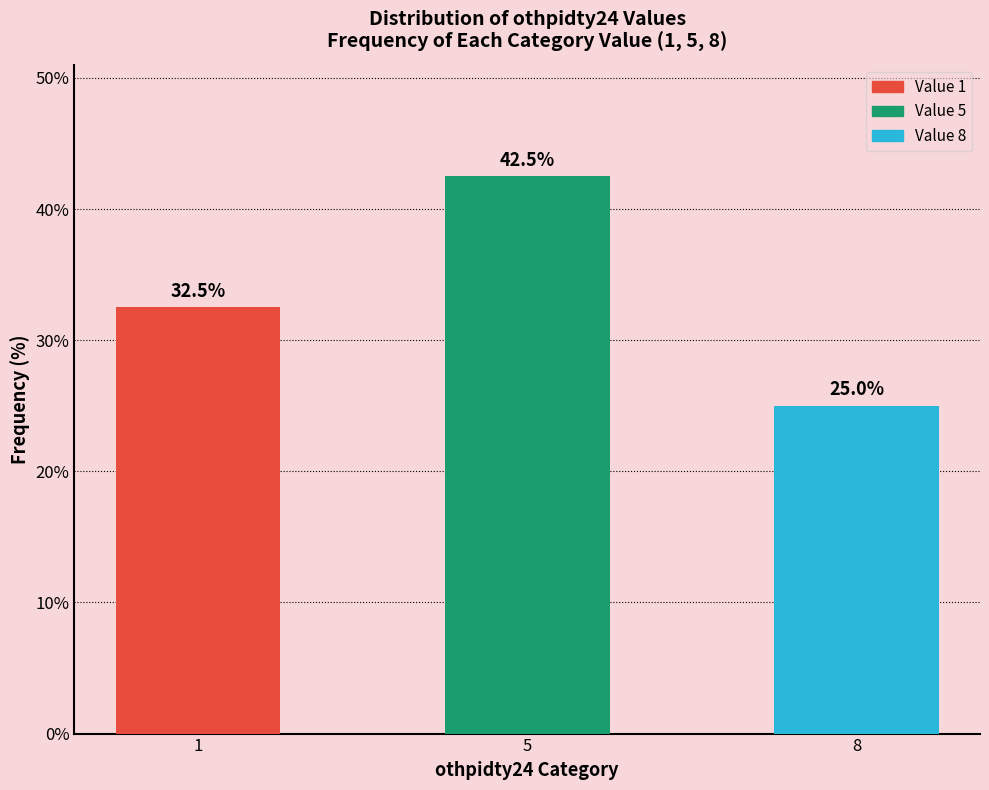

Reading right to left, what are all the values shown in this chart?

25.0	42.5	32.5